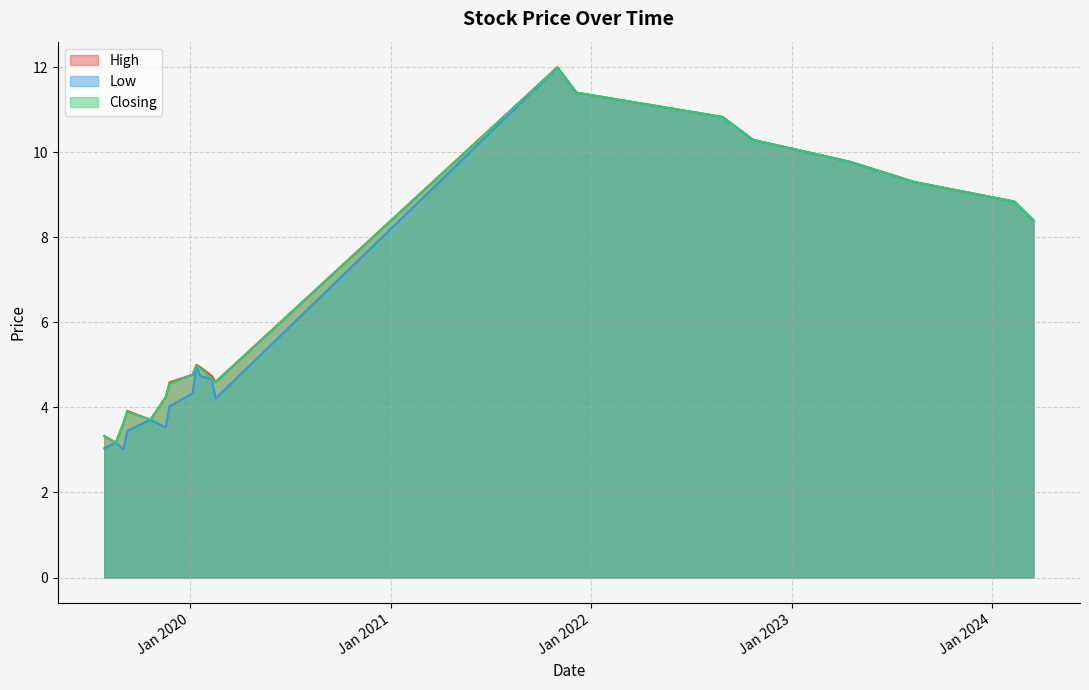

What is the minimum value for High?

3.2